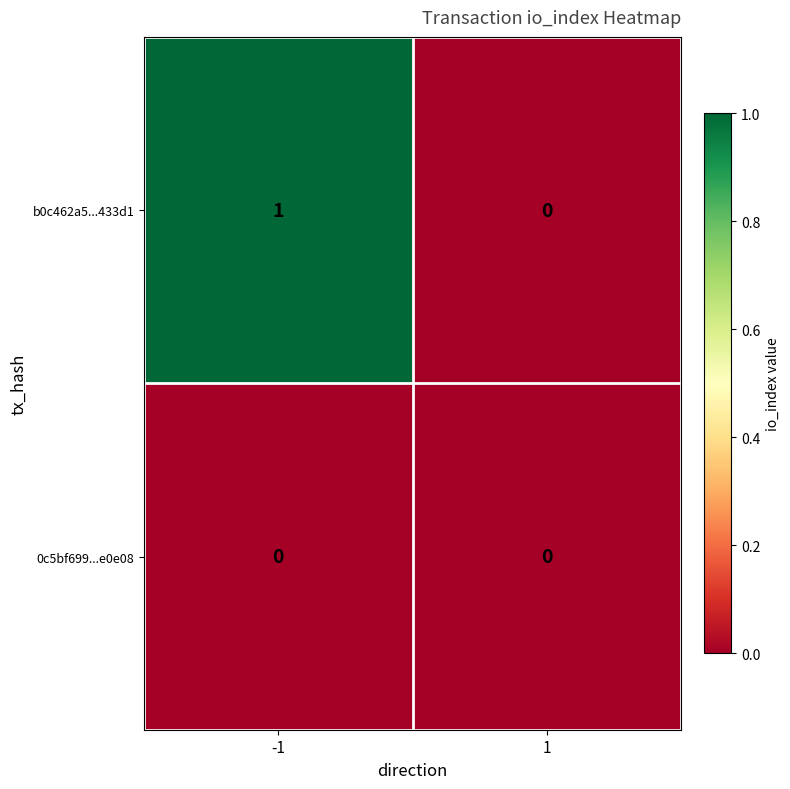

At which category is the sum across all series the highest?

-1